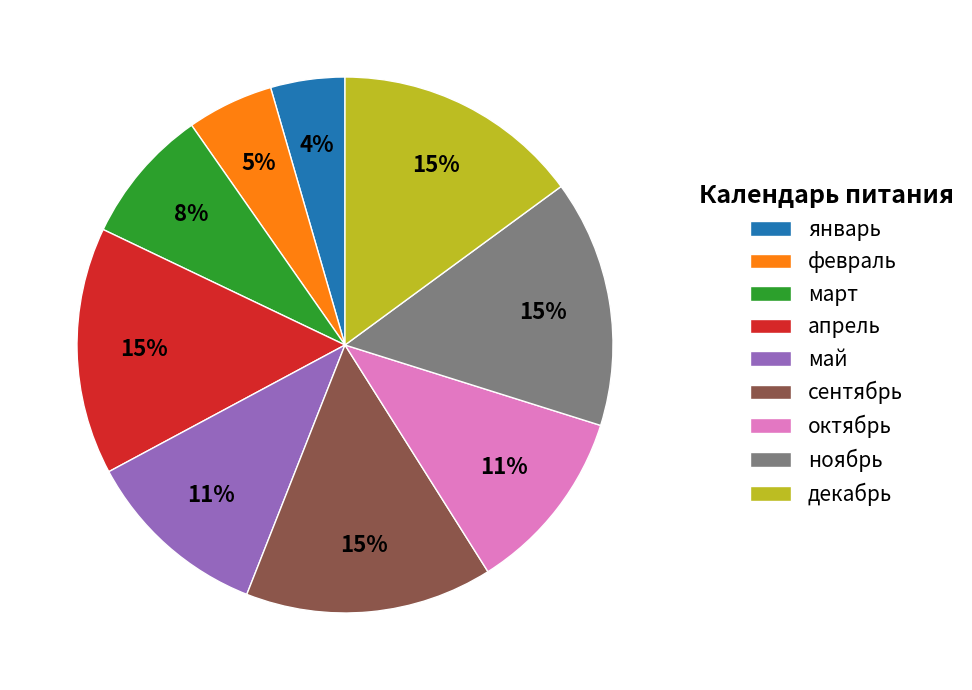

Is it true that март is 1% of the pie?

False